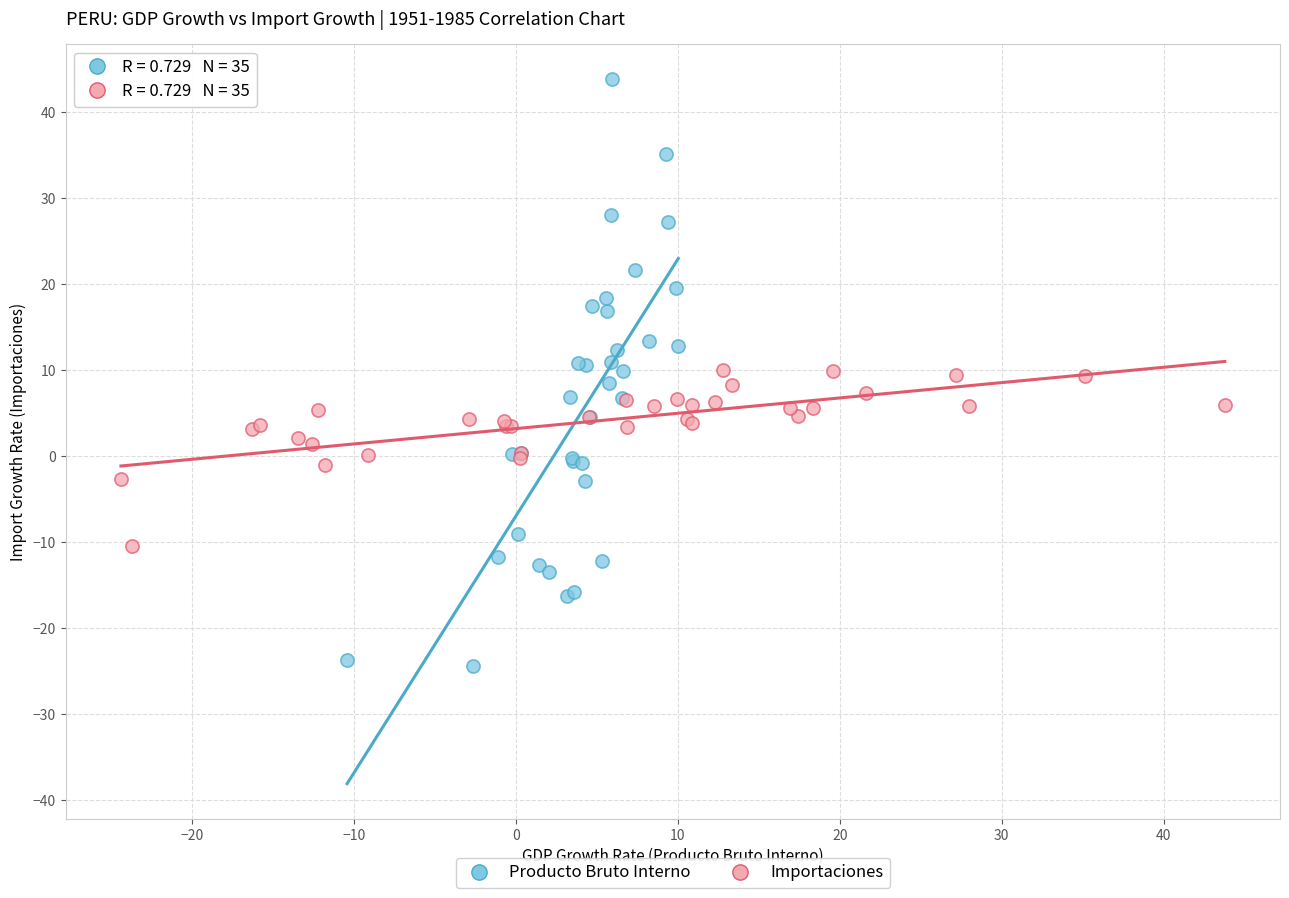

Which series reaches the minimum Y coordinate?

Producto Bruto Interno